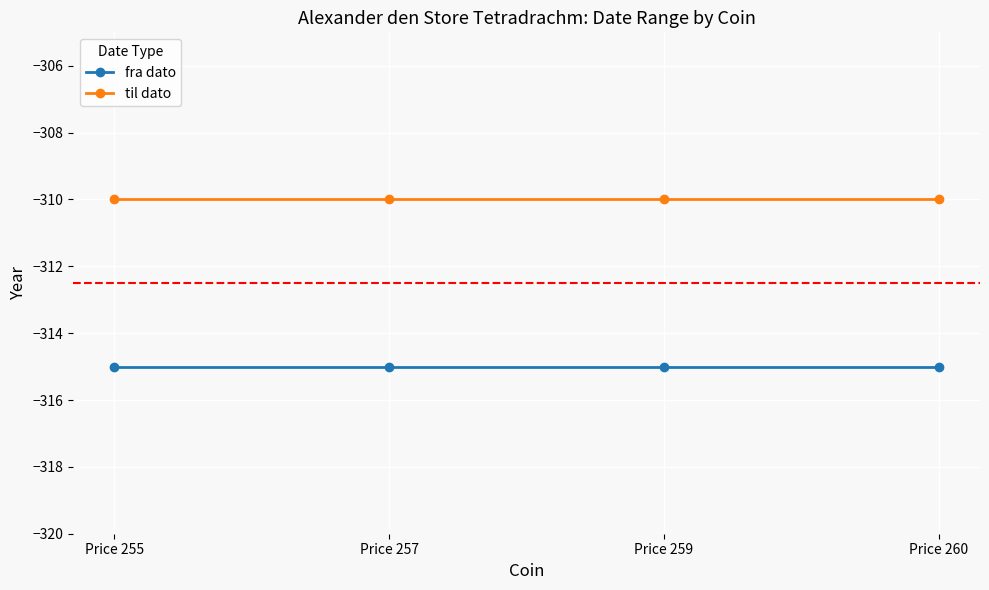

What is the highest value of the til dato series?

-310